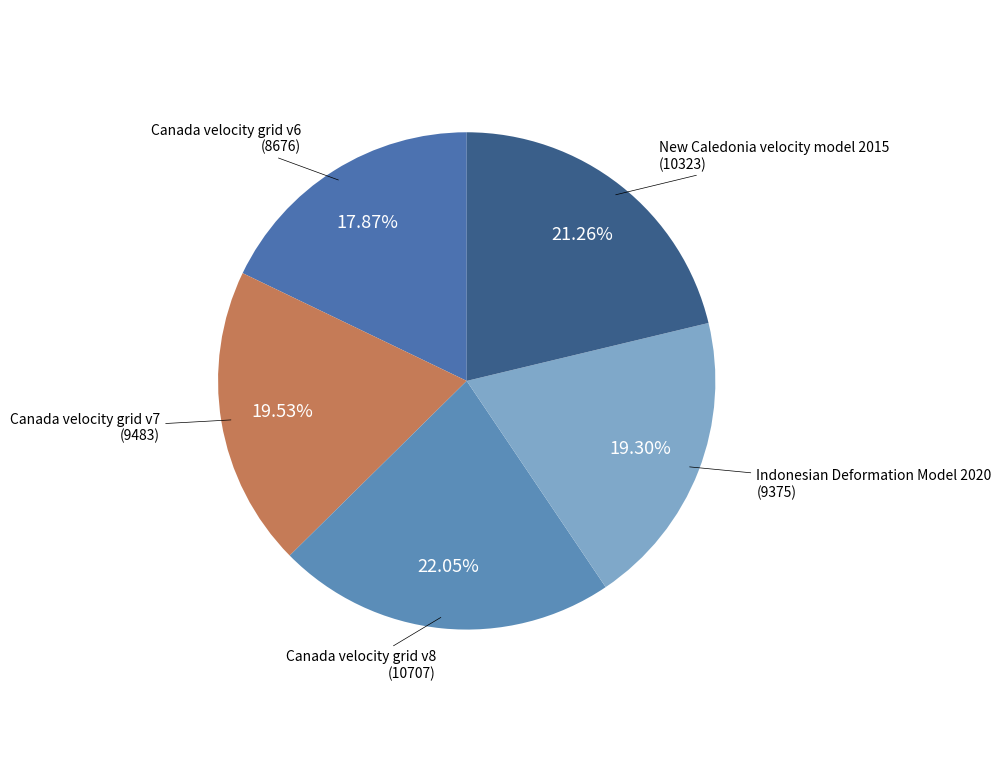

What portion of the pie excludes Canada velocity grid v6?

82.1%